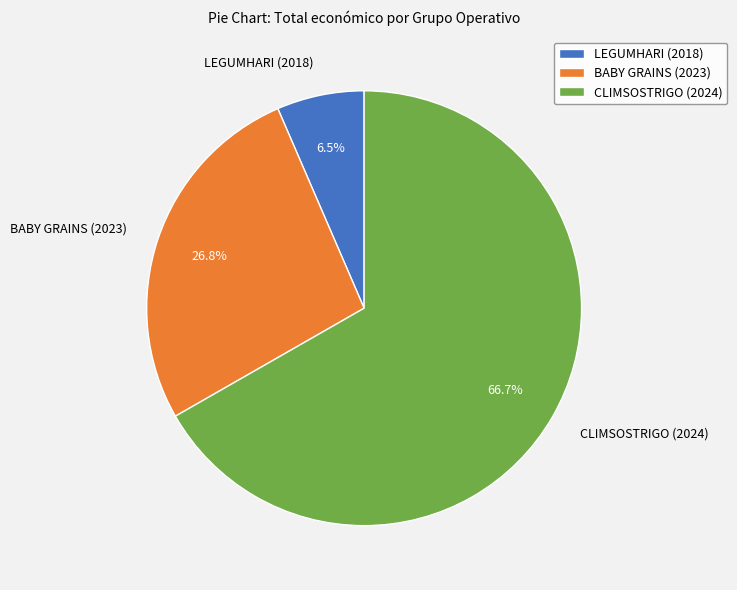

What is the smallest slice in the pie chart?

LEGUMHARI (2018)